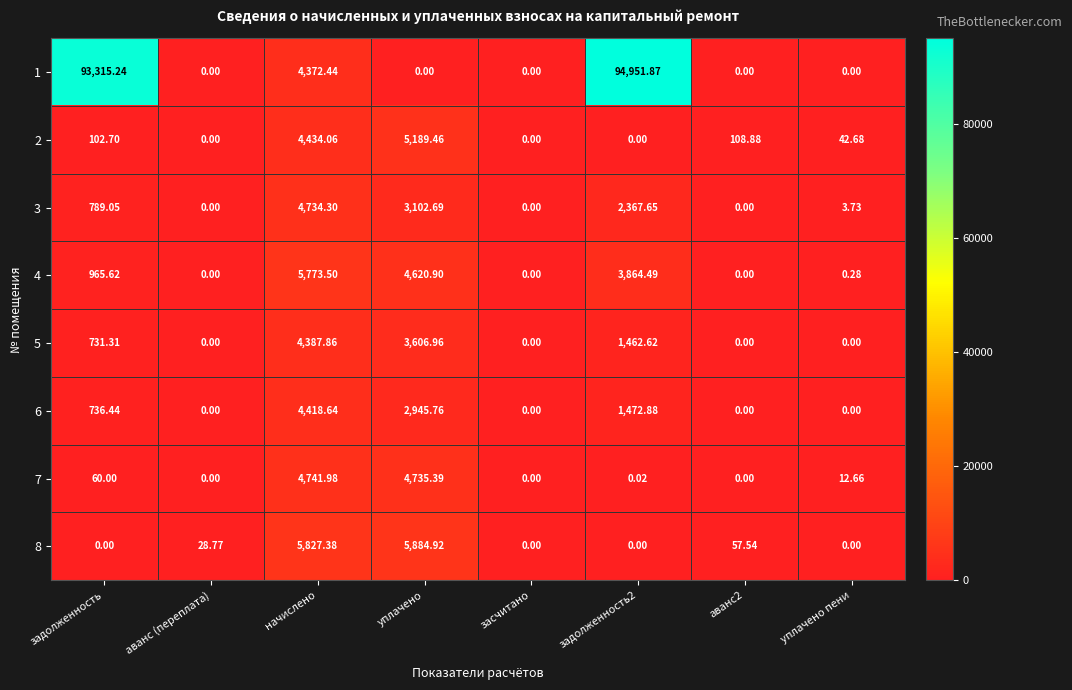

Where is 2 nearest to the value 2594?

начислено